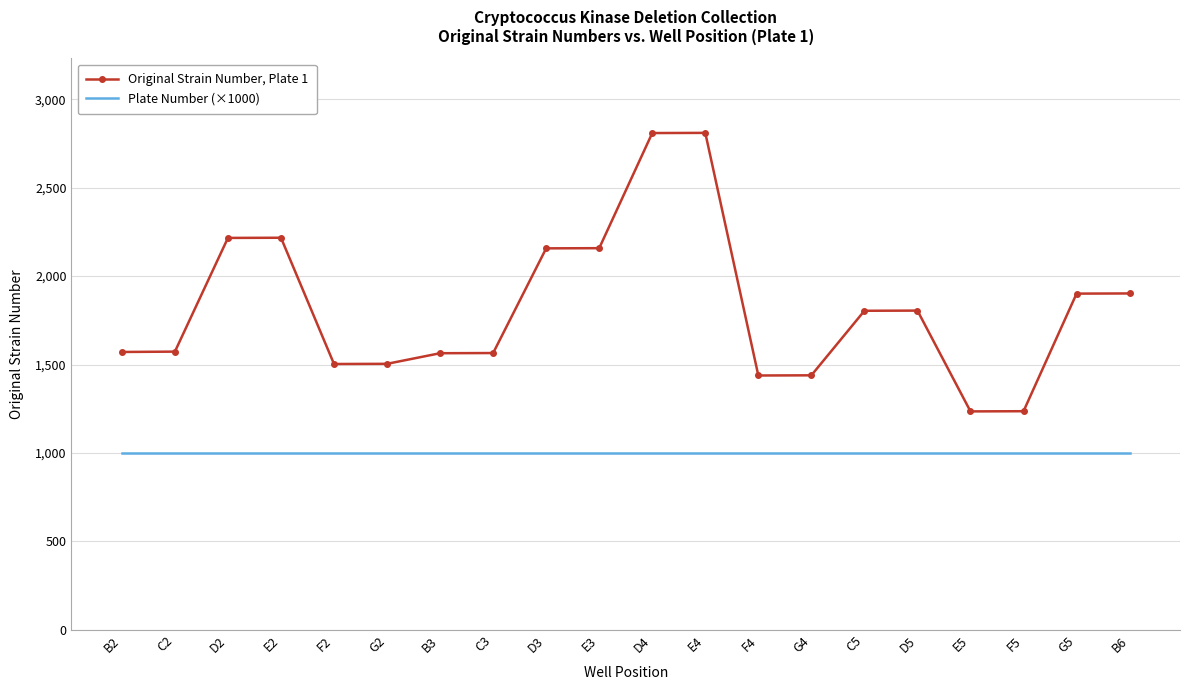

Which series has the largest total across all categories?

Original Strain Number, Plate 1